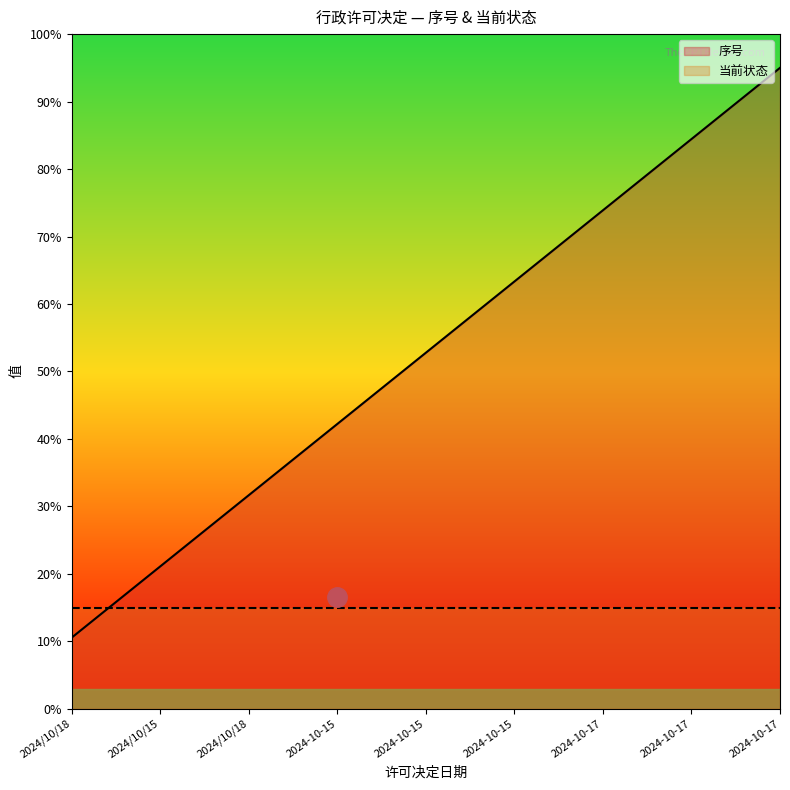

What is the label of the 6th point from the left?

2024-10-15